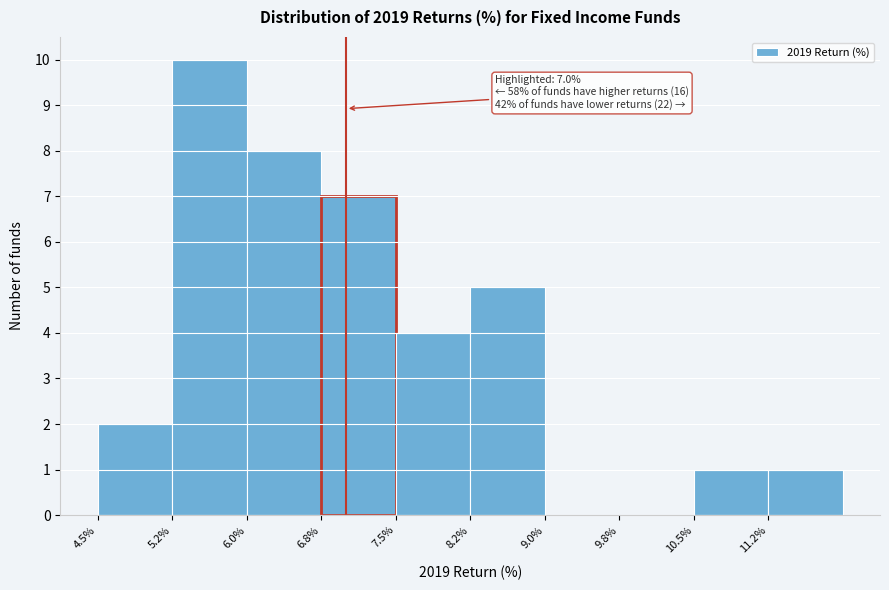

Over which range of the x-axis is the bar tallest?

5.25 to 6.00